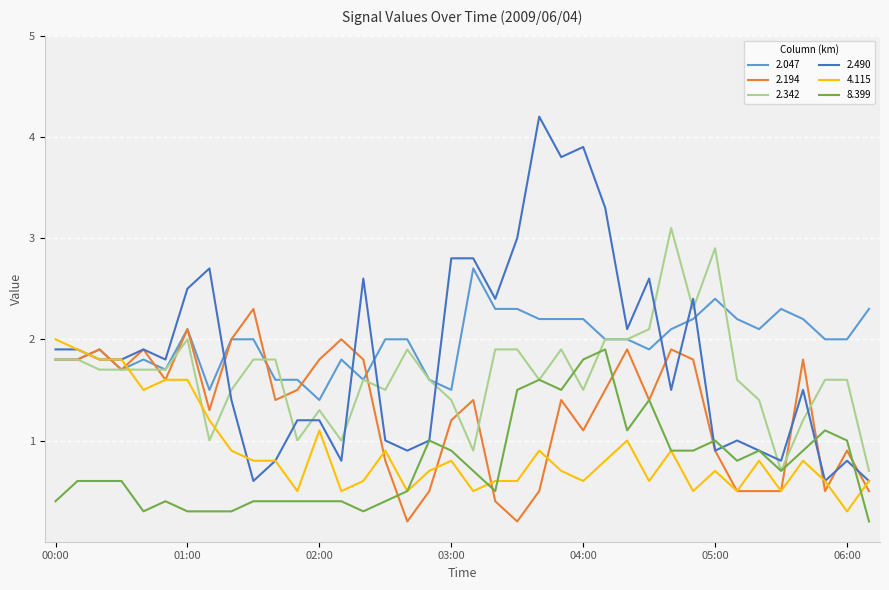

What are all the series names shown in the legend?

2.047, 2.194, 2.342, 2.490, 4.115, 8.399